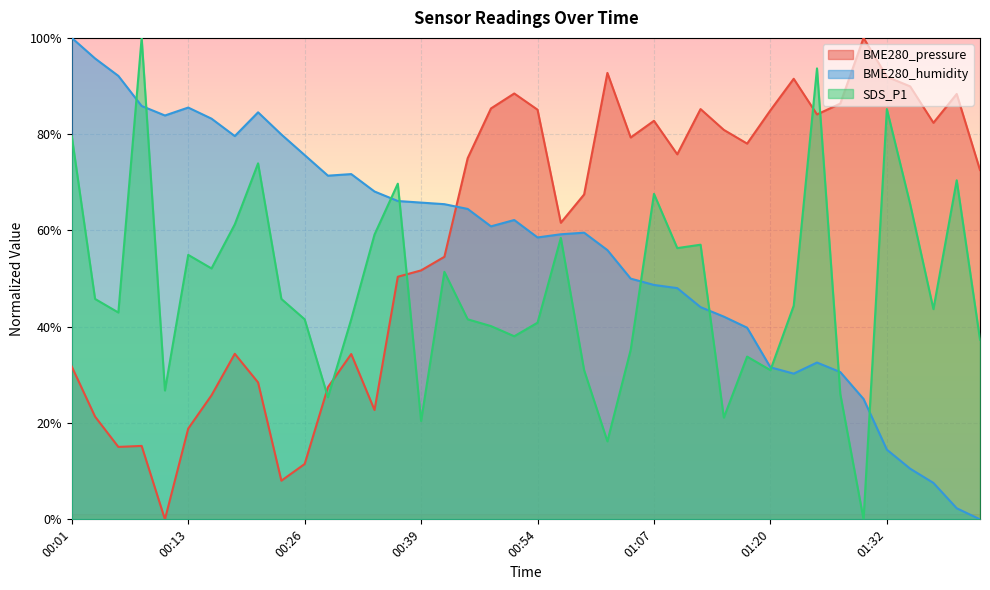

Where is the first local minimum for BME280_humidity?

00:11